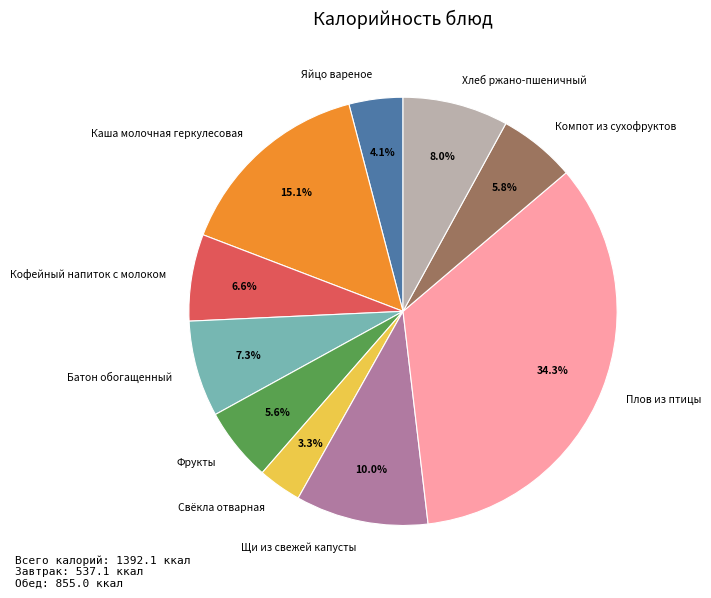

What is the ratio of the value at Плов из птицы to the value at Каша молочная геркулесовая?

2.3